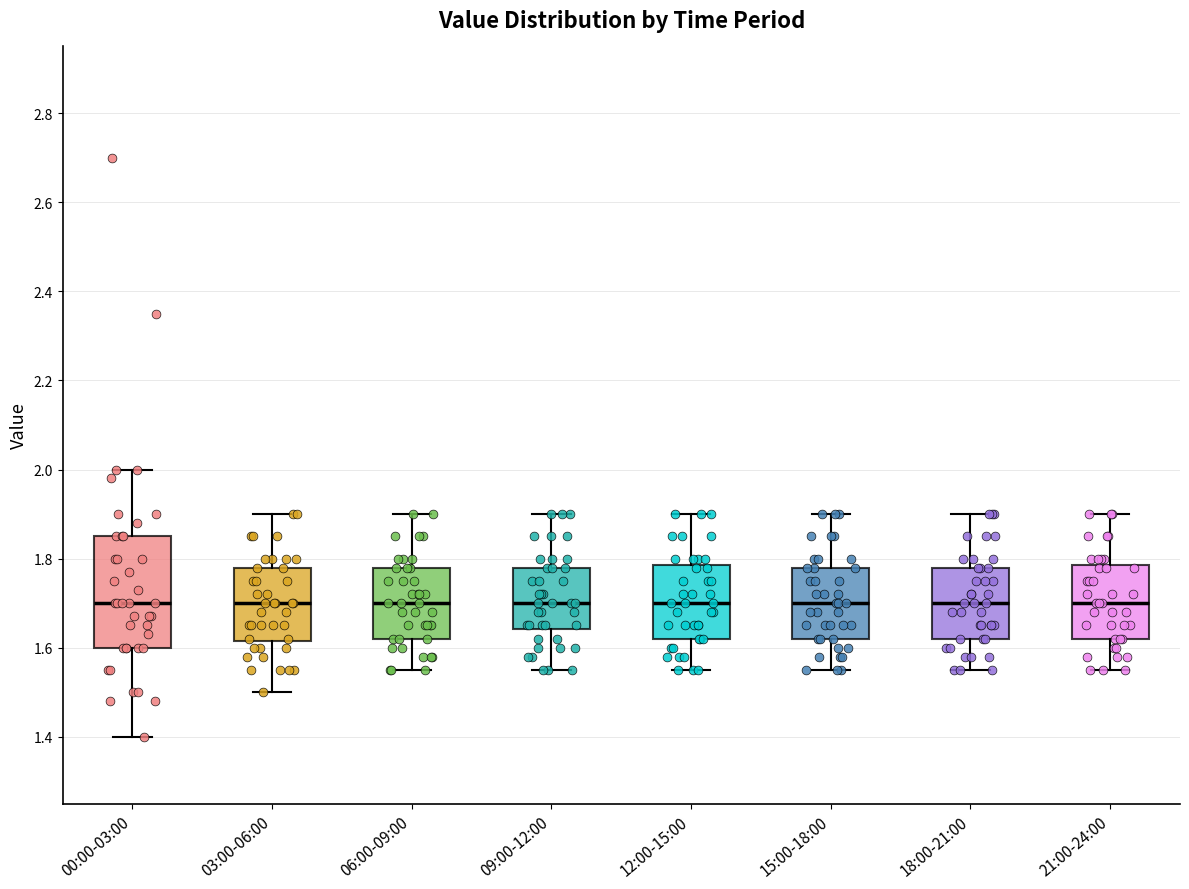

Reading left to right, read every box against the y-axis: the position of its median line, the range the box covers, and the ends of its whiskers. The values are not printed on the chart, so give them approximately, as read against the axis.

00:00-03:00: median 1.70, box 1.60 to 1.86, whiskers 1.40 to 2.00
03:00-06:00: median 1.70, box 1.62 to 1.78, whiskers 1.50 to 1.90
06:00-09:00: median 1.70, box 1.62 to 1.78, whiskers 1.56 to 1.90
09:00-12:00: median 1.70, box 1.64 to 1.78, whiskers 1.56 to 1.90
12:00-15:00: median 1.70, box 1.62 to 1.78, whiskers 1.56 to 1.90
15:00-18:00: median 1.70, box 1.62 to 1.78, whiskers 1.56 to 1.90
18:00-21:00: median 1.70, box 1.62 to 1.78, whiskers 1.56 to 1.90
21:00-24:00: median 1.70, box 1.62 to 1.78, whiskers 1.56 to 1.90